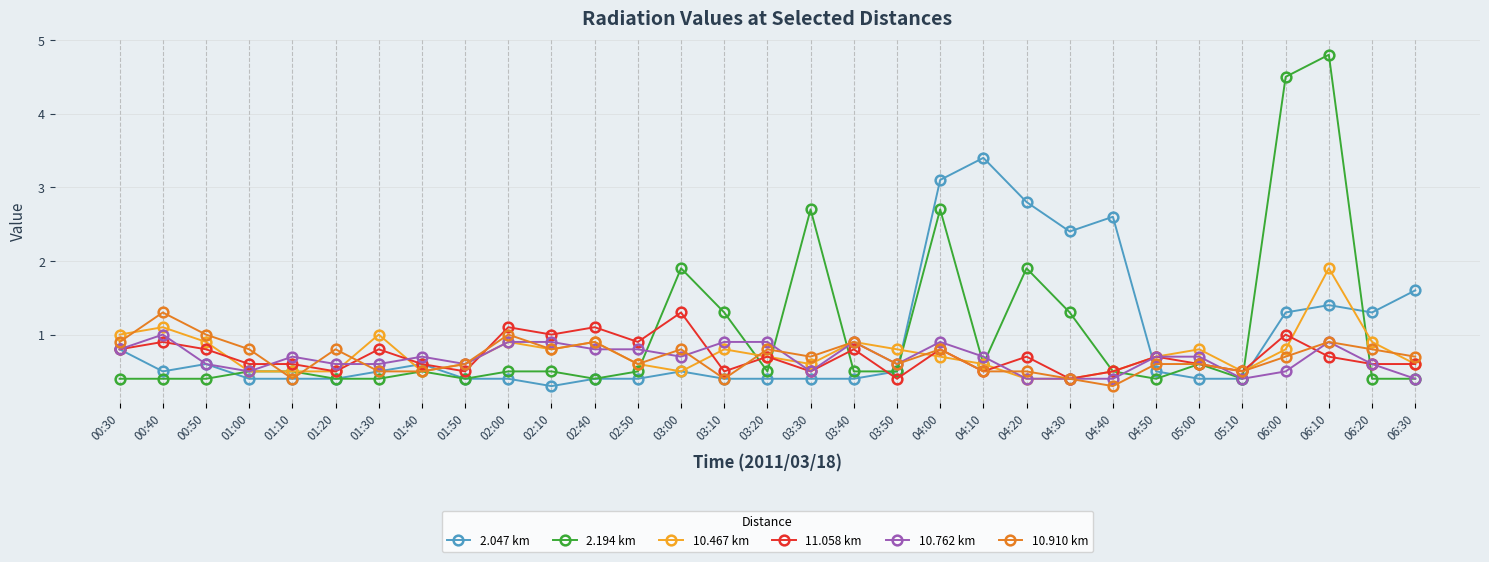

What is the total value across all series at 03:00?

5.7